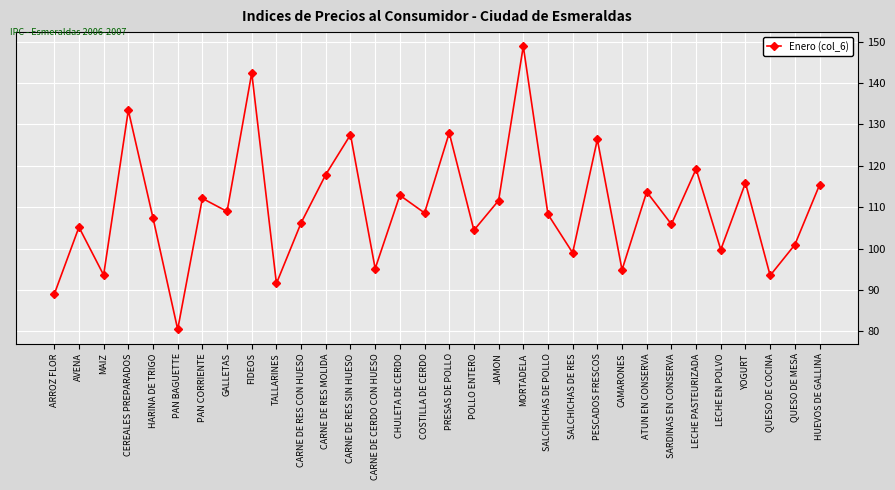

What is the label of the 3rd point from the right?

QUESO DE COCINA